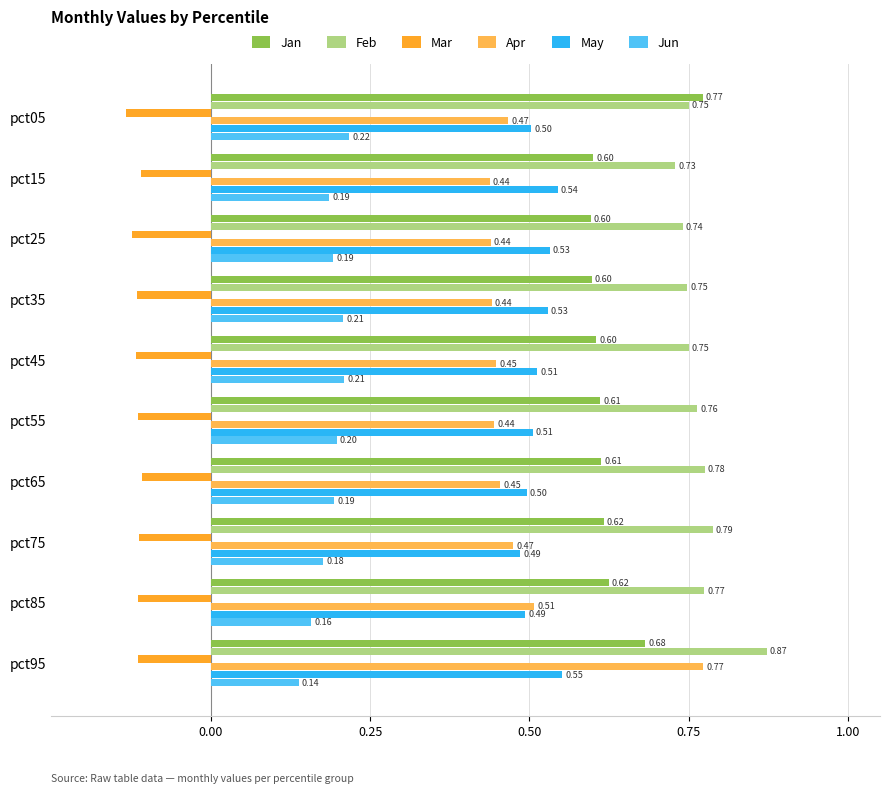

At how many categories does at least one series exceed 0?

10